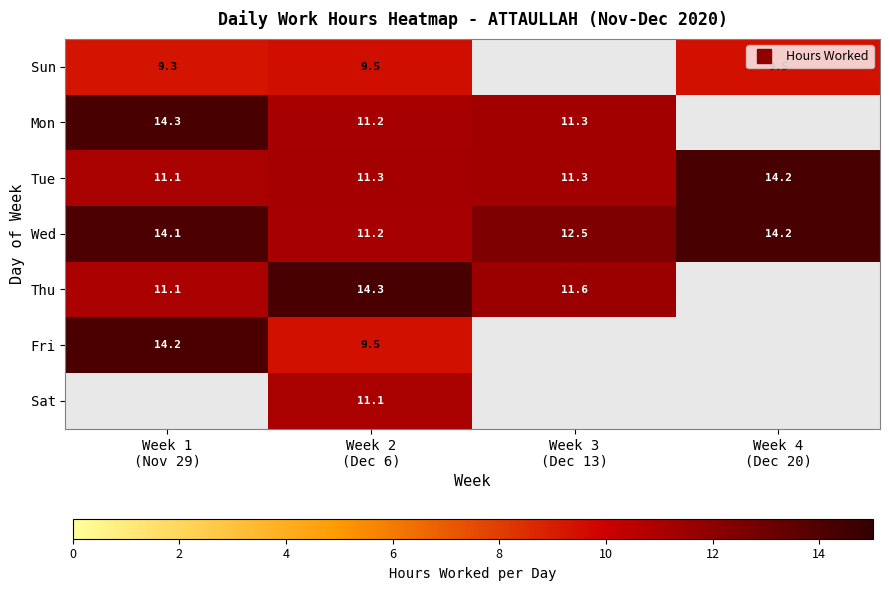

How many data points in Wed are less than 14?

2